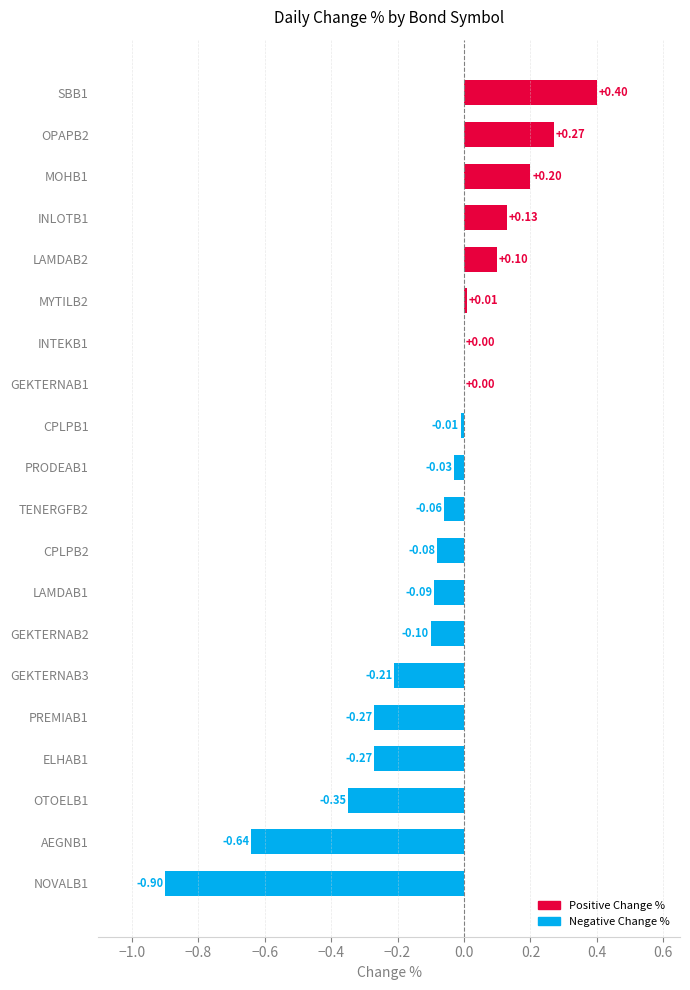

What is the greatest value displayed?

0.4